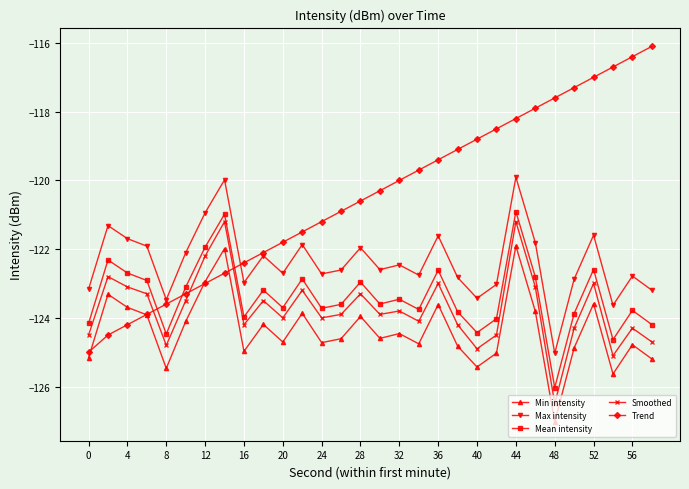

Which series has the largest total across all categories?

Trend